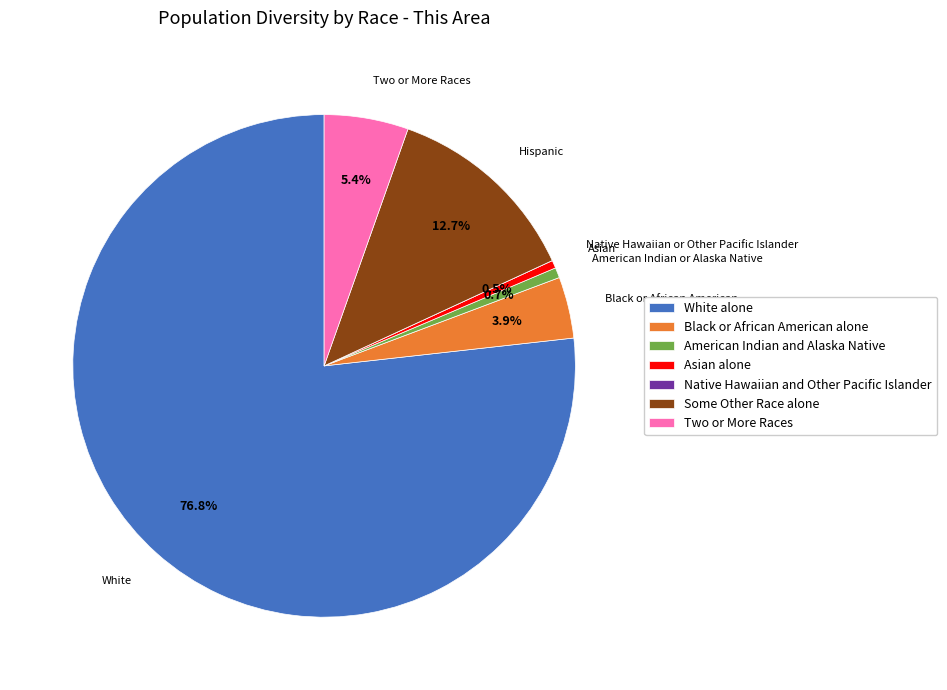

What is the ratio of the value at Black or African American alone to the value at Asian alone?

7.8